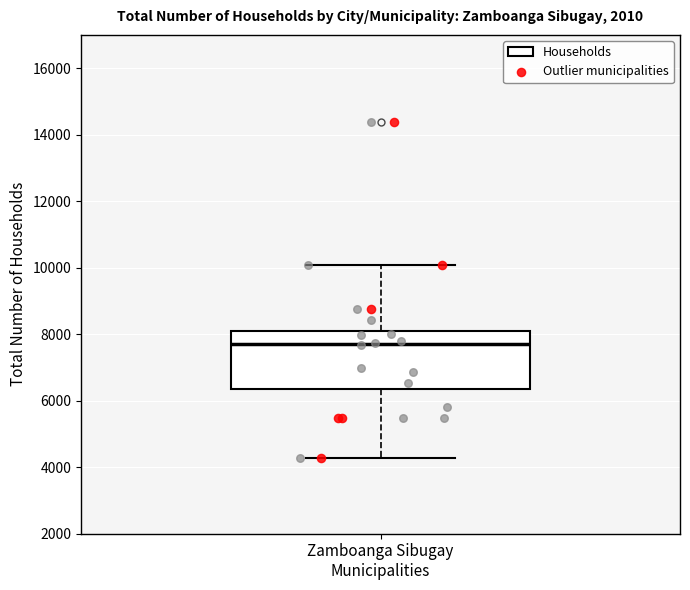

Where does the lower whisker of the box for Zamboanga Sibugay Municipalities end on the y-axis? The values are not printed on the chart, so give them approximately, as read against the axis.

4200